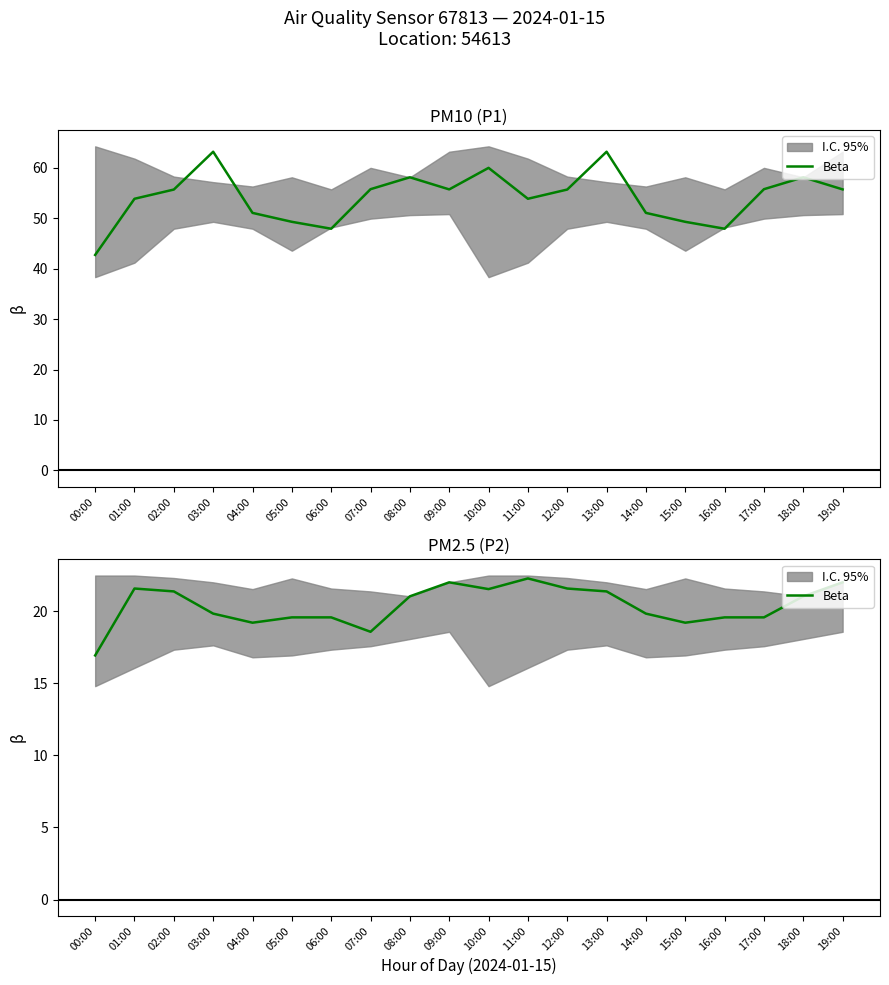

How many data points are less than 21?

10